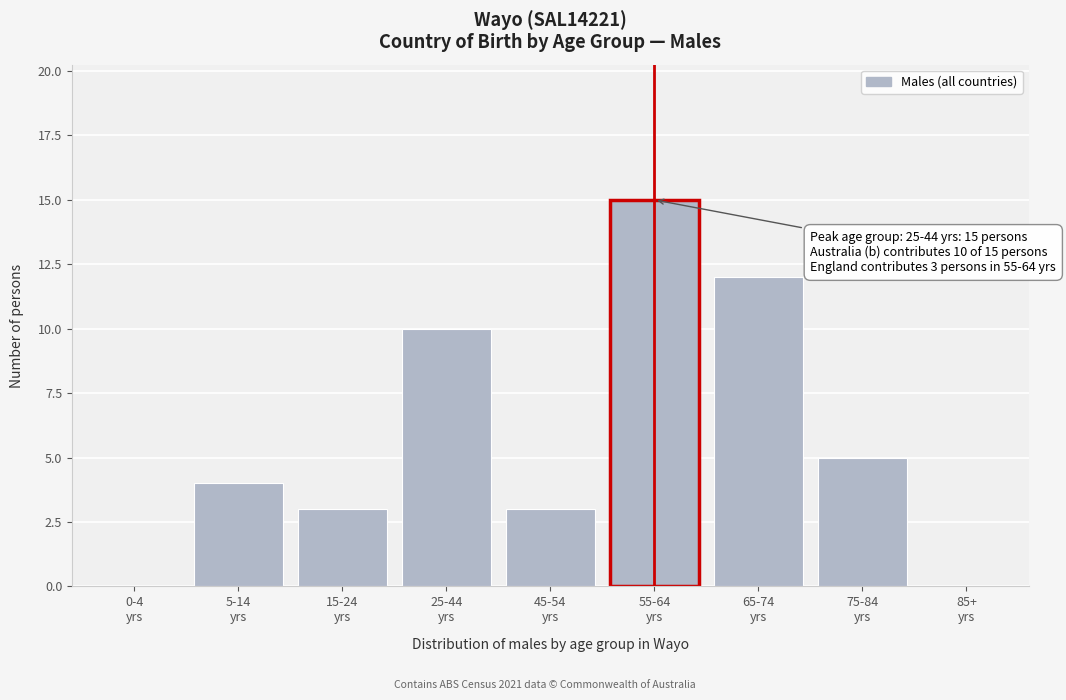

What is the sum of all values?

52